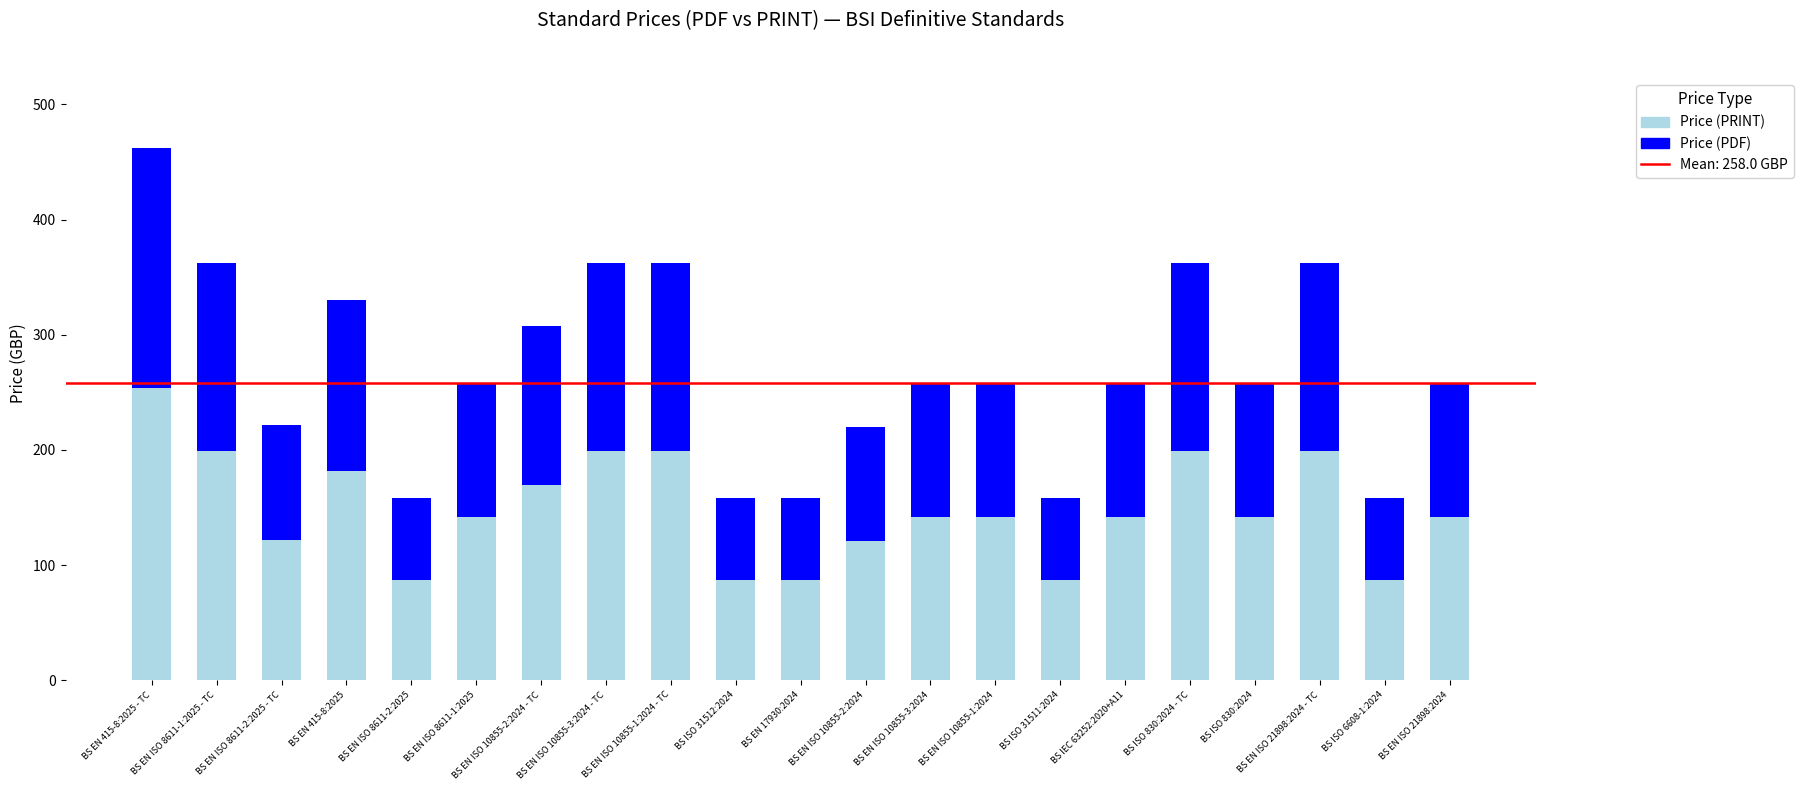

How many bars are there in total?

21